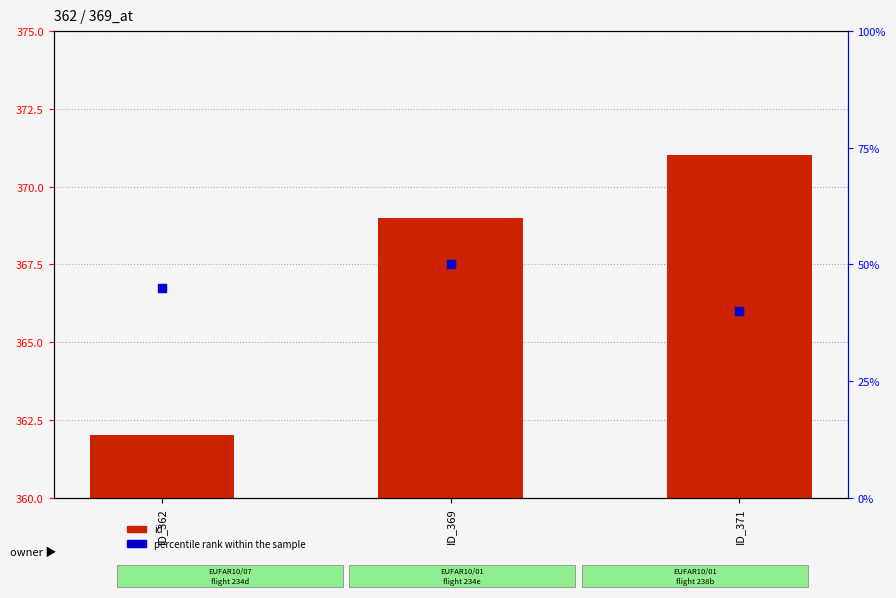

At which category is the sum across all series the highest?

ID_369